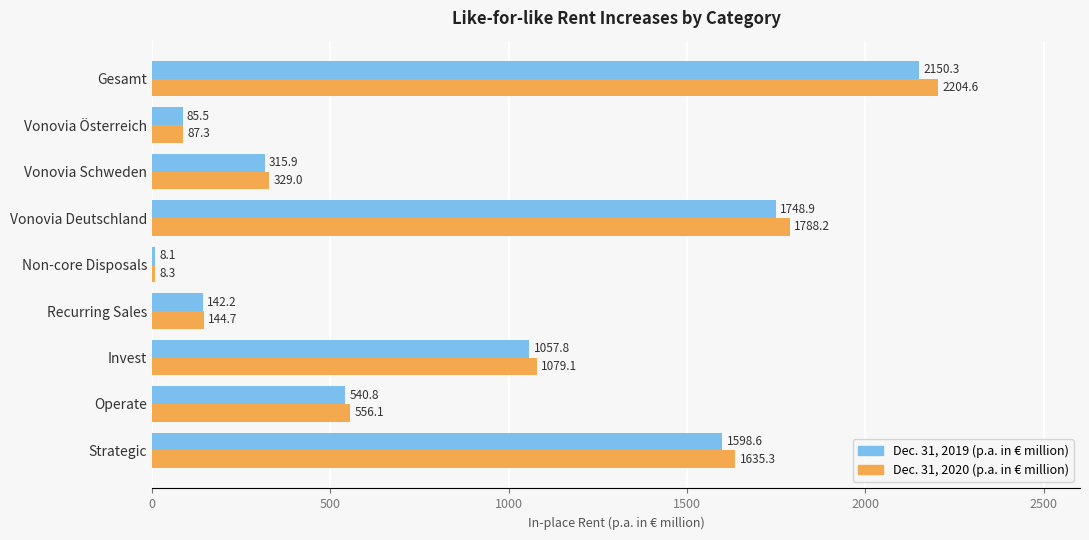

What is the total value across all series at Vonovia Österreich?

172.8